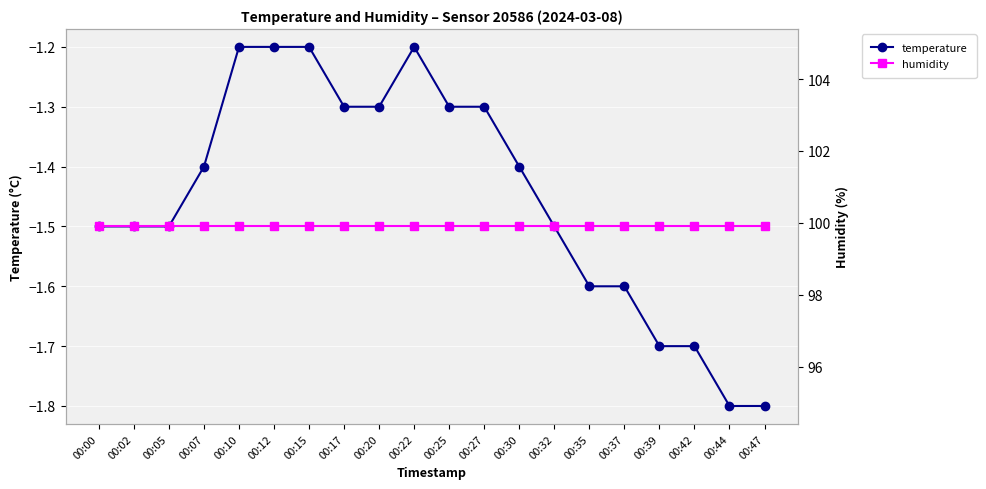

Rank the series by their average value, from highest to lowest.

humidity, temperature